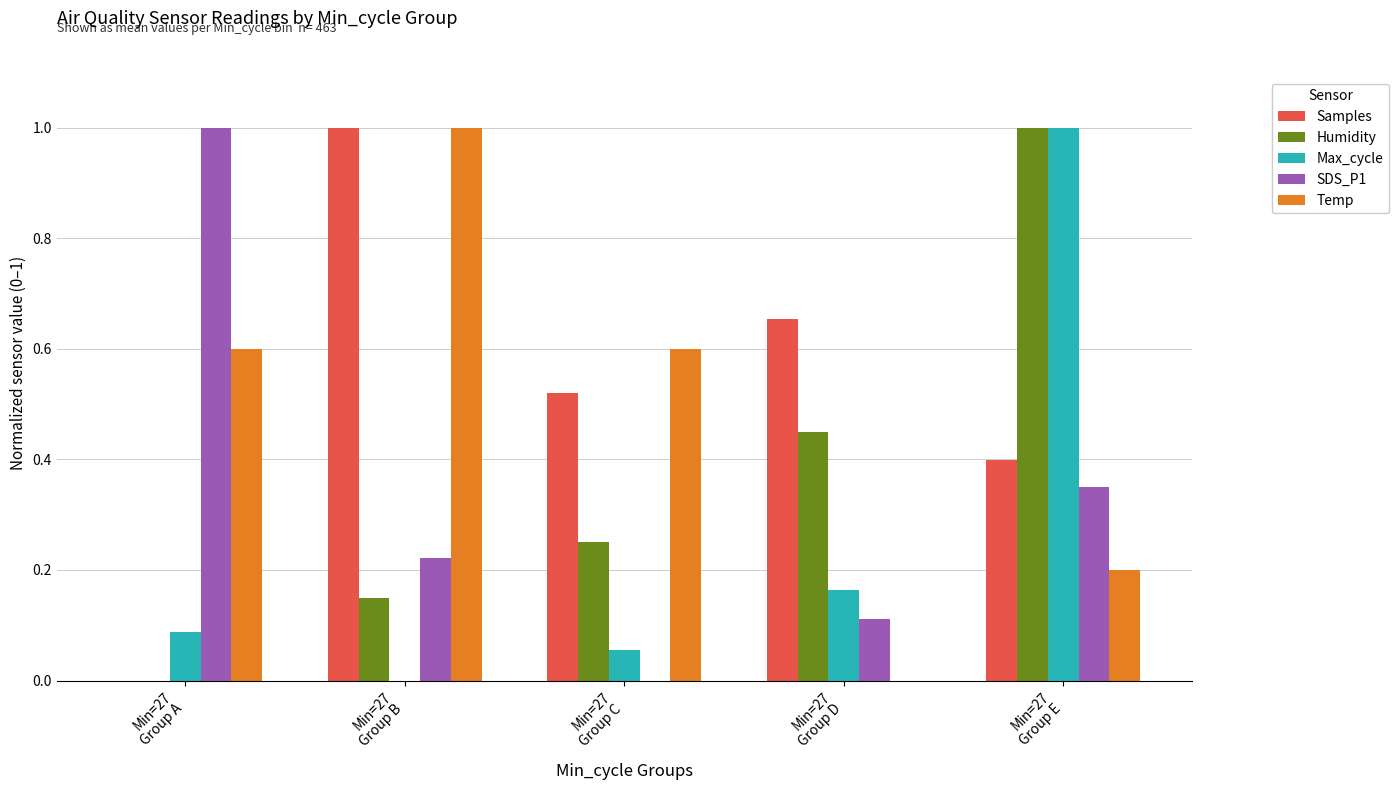

What is the maximum value for Humidity?

1.0